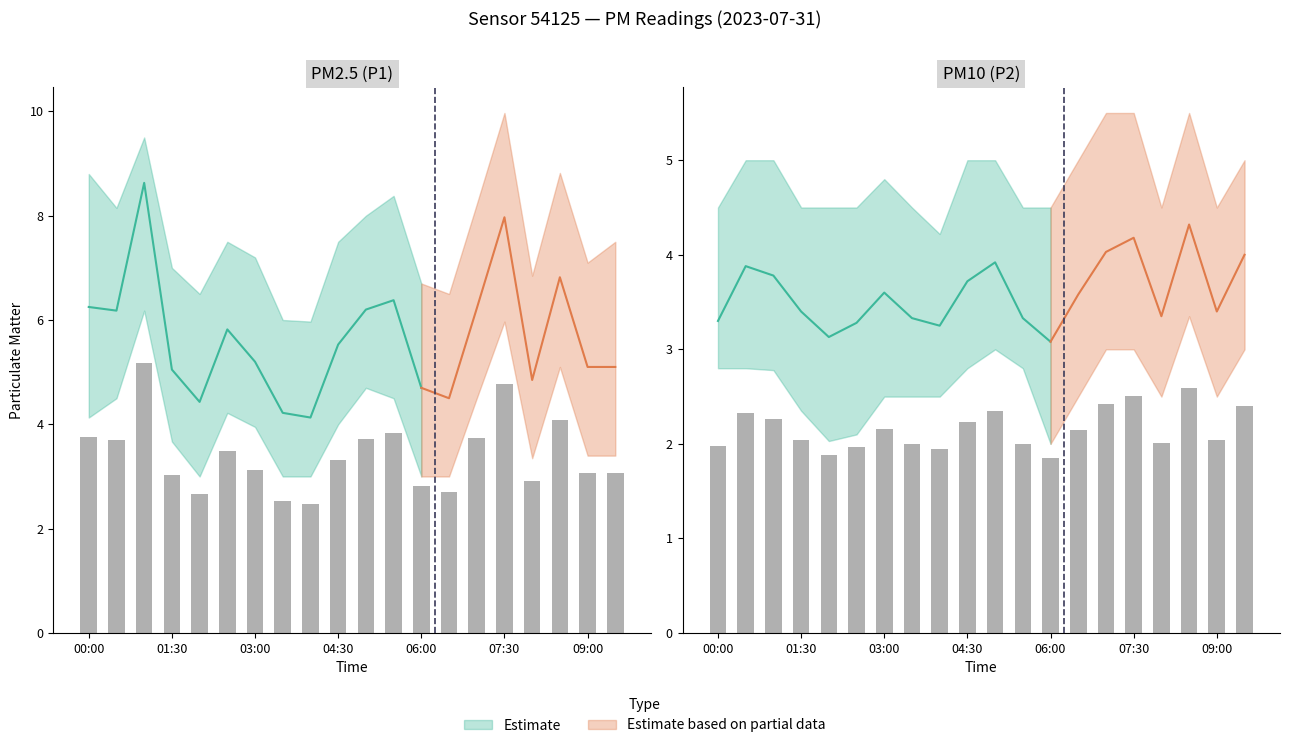

Reading left to right, what are all the values shown in this chart?

P1: 00:00=6.2	00:30=6.2	01:00=8.6	01:30=5.0	02:00=4.4	02:30=5.8	03:00=5.2	03:30=4.2	04:00=4.1	04:30=5.5	05:00=6.2	05:30=6.4	06:00=4.7	06:30=4.5	07:00=6.2	07:30=8.0	08:00=4.8	08:30=6.8	09:00=5.1	09:30=5.1
P1_upper: 00:00=8.8	00:30=8.2	01:00=9.5	01:30=7.0	02:00=6.5	02:30=7.5	03:00=7.2	03:30=6.0	04:00=6.0	04:30=7.5	05:00=8.0	05:30=8.4	06:00=6.7	06:30=6.5	07:00=8.2	07:30=10.0	08:00=6.8	08:30=8.8	09:00=7.1	09:30=7.5
P1_lower: 00:00=4.1	00:30=4.5	01:00=6.2	01:30=3.7	02:00=3.0	02:30=4.2	03:00=4.0	03:30=3.0	04:00=3.0	04:30=4.0	05:00=4.7	05:30=4.5	06:00=3.0	06:30=3.0	07:00=4.5	07:30=6.0	08:00=3.4	08:30=5.1	09:00=3.4	09:30=3.4
P2: 00:00=3.3	00:30=3.9	01:00=3.8	01:30=3.4	02:00=3.1	02:30=3.3	03:00=3.6	03:30=3.3	04:00=3.2	04:30=3.7	05:00=3.9	05:30=3.3	06:00=3.1	06:30=3.6	07:00=4.0	07:30=4.2	08:00=3.4	08:30=4.3	09:00=3.4	09:30=4.0
P2_upper: 00:00=4.5	00:30=5.0	01:00=5.0	01:30=4.5	02:00=4.5	02:30=4.5	03:00=4.8	03:30=4.5	04:00=4.2	04:30=5.0	05:00=5.0	05:30=4.5	06:00=4.5	06:30=5.0	07:00=5.5	07:30=5.5	08:00=4.5	08:30=5.5	09:00=4.5	09:30=5.0
P2_lower: 00:00=2.8	00:30=2.8	01:00=2.8	01:30=2.4	02:00=2.0	02:30=2.1	03:00=2.5	03:30=2.5	04:00=2.5	04:30=2.8	05:00=3.0	05:30=2.8	06:00=2.0	06:30=2.5	07:00=3.0	07:30=3.0	08:00=2.5	08:30=3.4	09:00=2.5	09:30=3.0